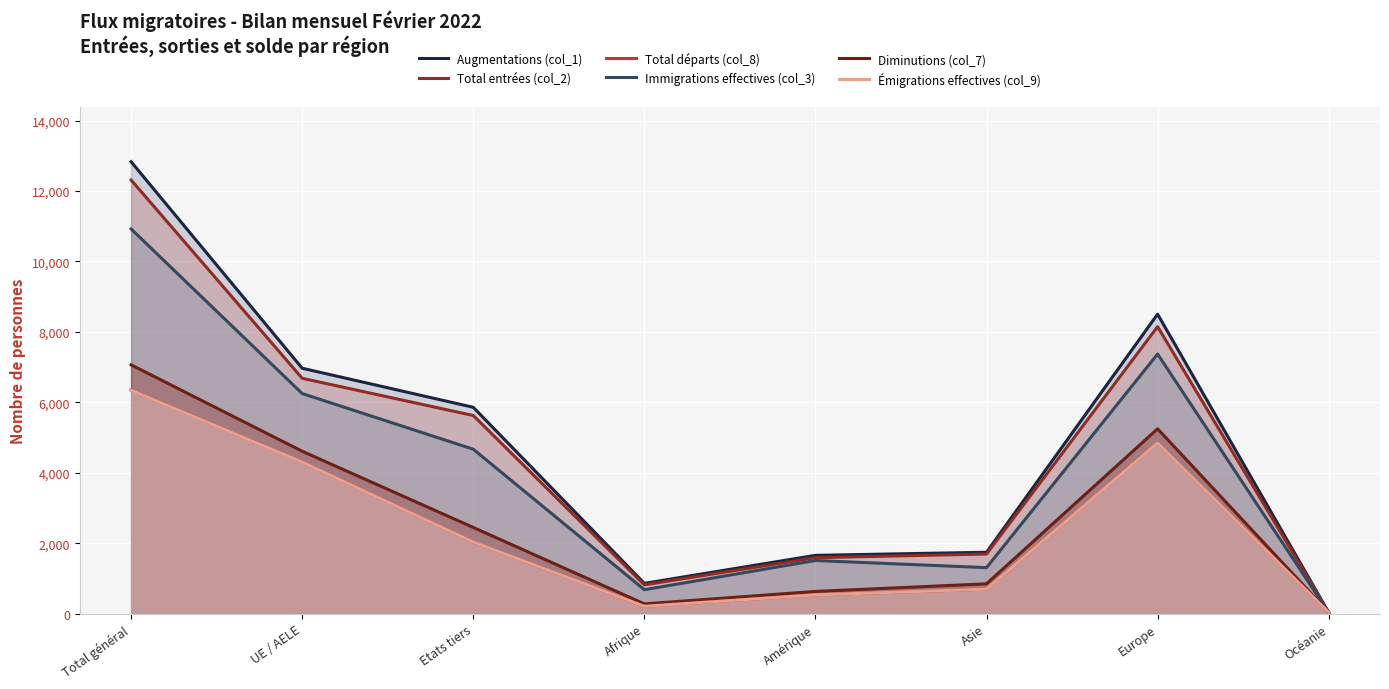

What is the sum of all Total départs (col_8) values?

19052